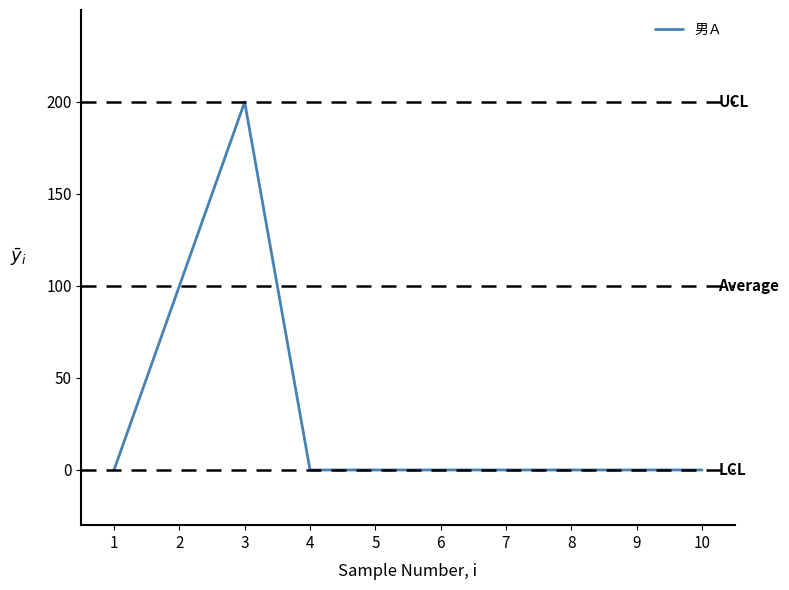

What is the average value?

30